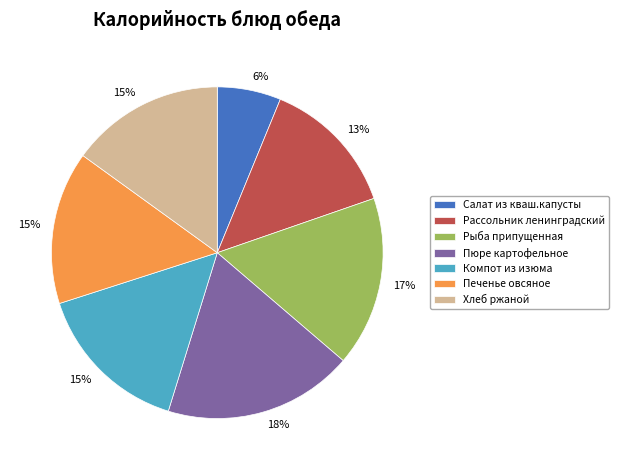

Approximately how many times larger is the value at Пюре картофельное compared to Салат из кваш.капусты?

3.0